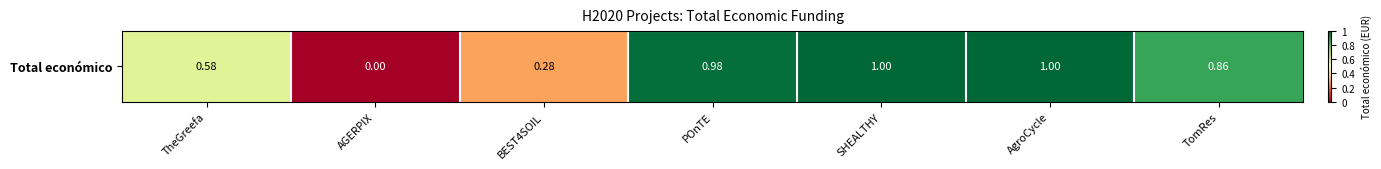

How many values exceed 5996175?

3